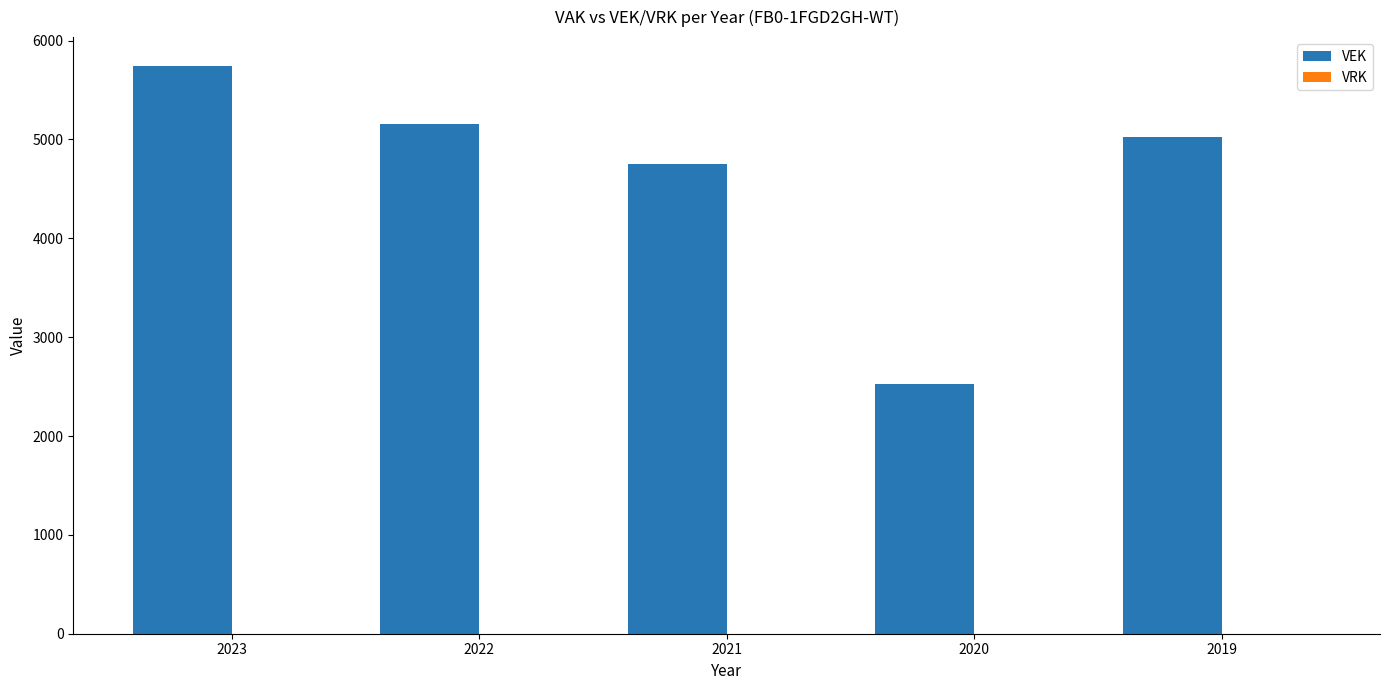

List the labels in order of value, largest first.

2023, 2022, 2019, 2021, 2020